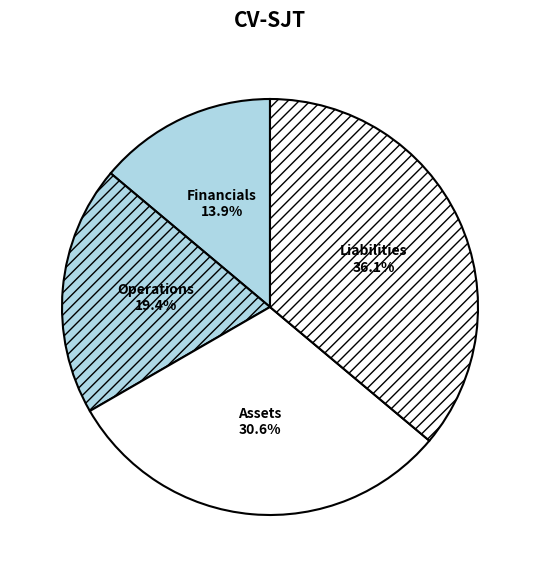

Between Assets and Liabilities, which is larger?

Liabilities